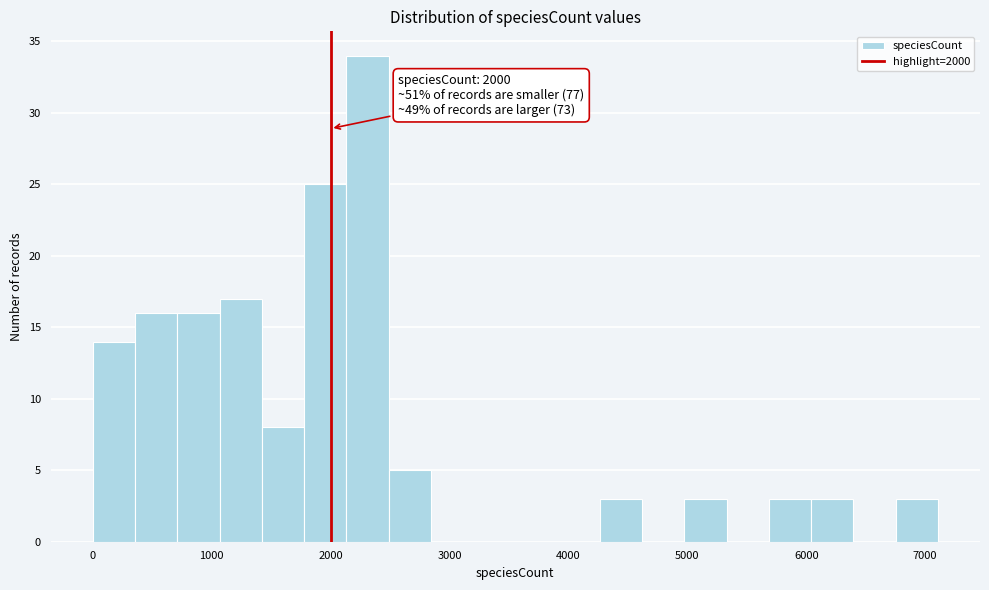

Read against the x-axis, roughly where is the centre of the tallest bar?

2300